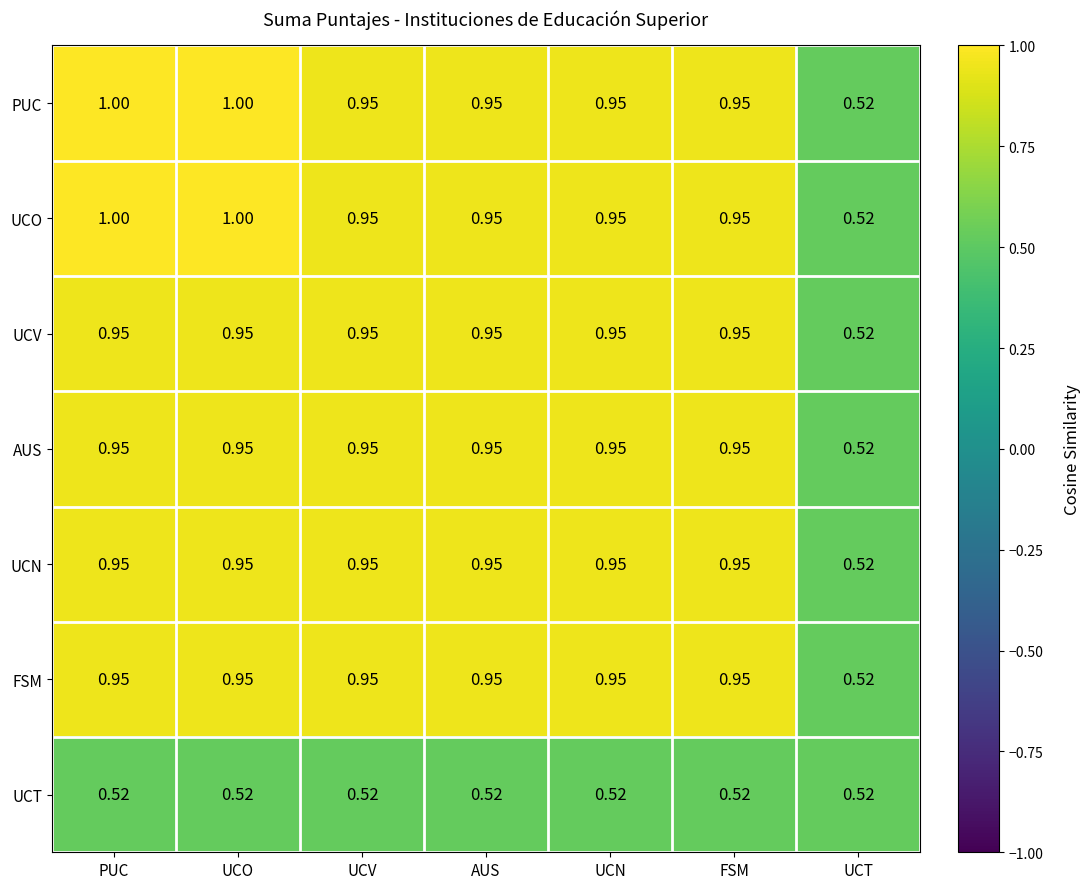

Where is AUS nearest to the value 0?

UCT